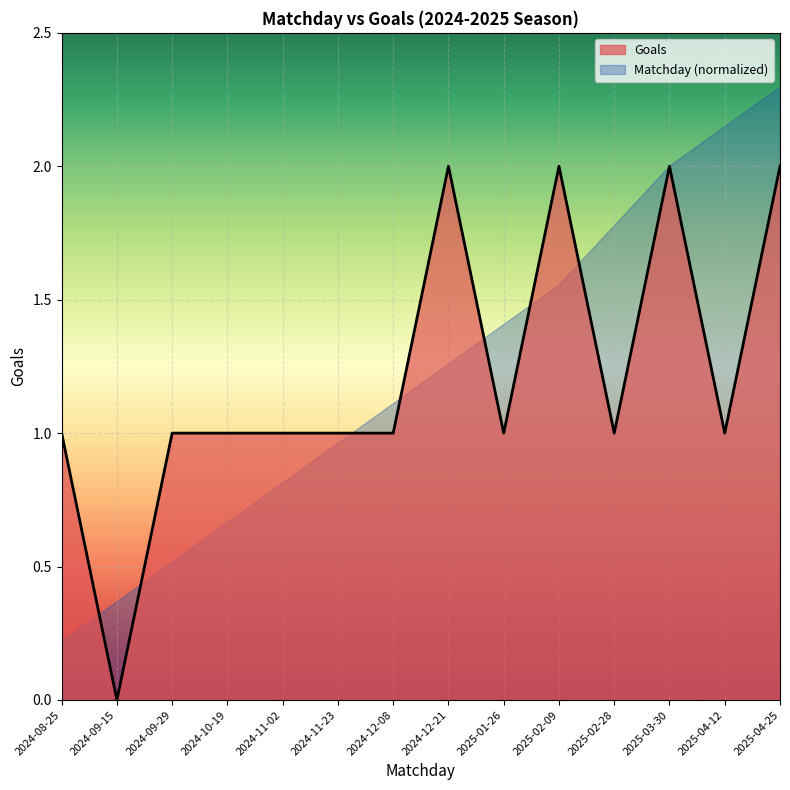

Reading right to left, list all the values displayed in this chart.

2025-04-25=2	2025-04-12=1	2025-03-30=2	2025-02-28=1	2025-02-09=2	2025-01-26=1	2024-12-21=2	2024-12-08=1	2024-11-23=1	2024-11-02=1	2024-10-19=1	2024-09-29=1	2024-09-15=0	2024-08-25=1